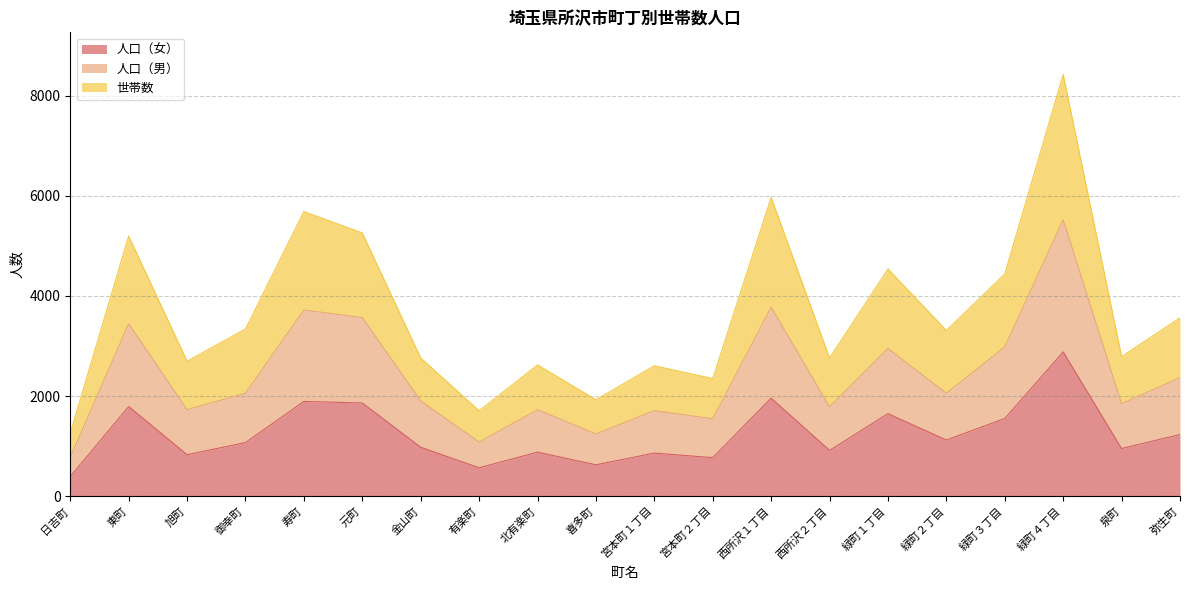

At which category is the sum across all series the highest?

緑町４丁目